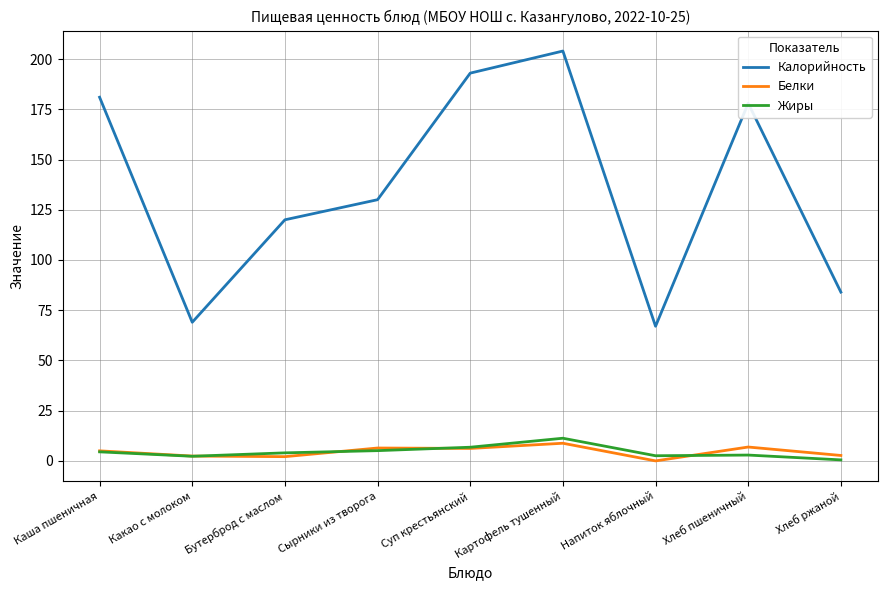

What is the difference between the maximum and minimum values in the Калорийность series?

137.0